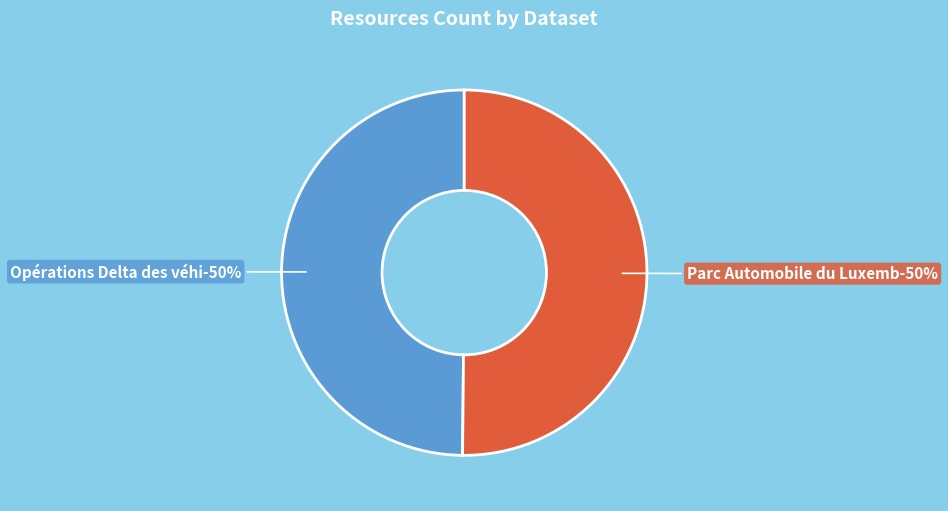

True or false: Opérations Delta des véhicules au Luxembourg accounts for 37% of the total.

False